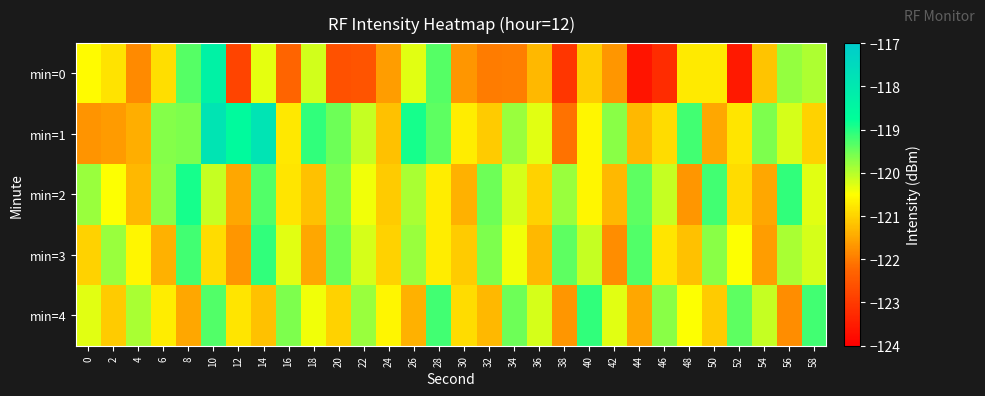

At how many categories does at least one series exceed -120?

27